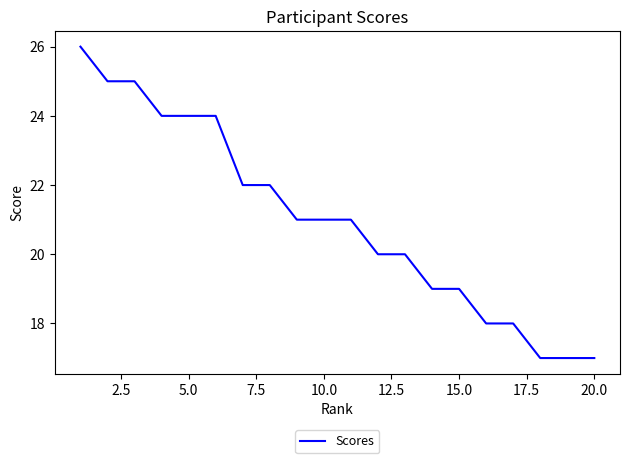

What is the maximum value shown in the chart?

26